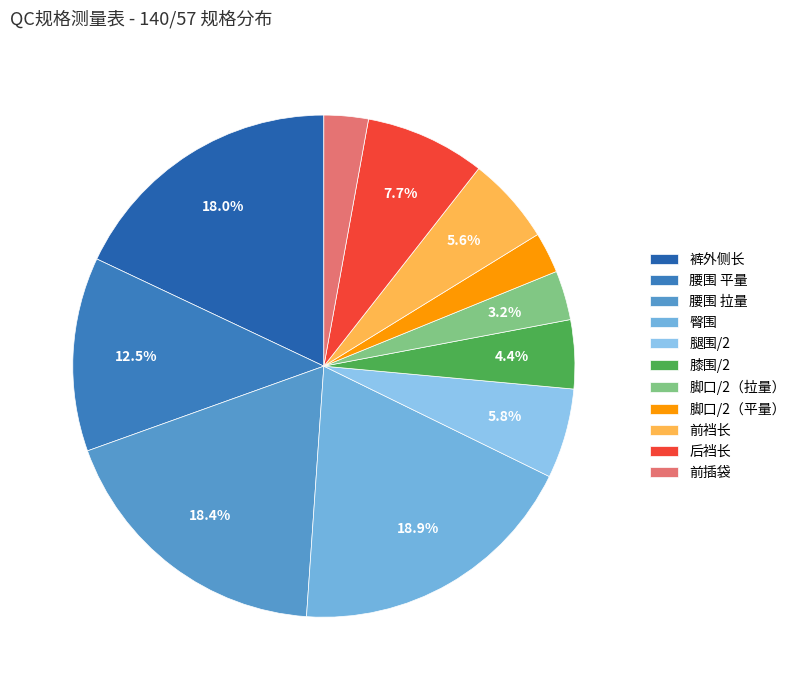

How many slices are in this pie chart?

11